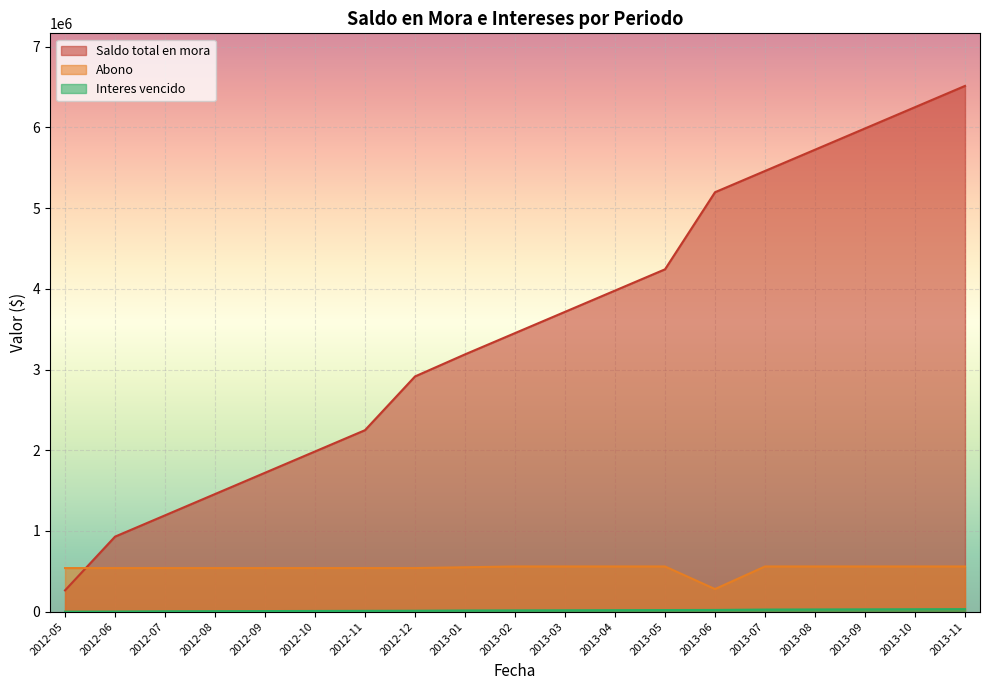

The value of Abono at 2013-11 is 560000.0. True or false?

True